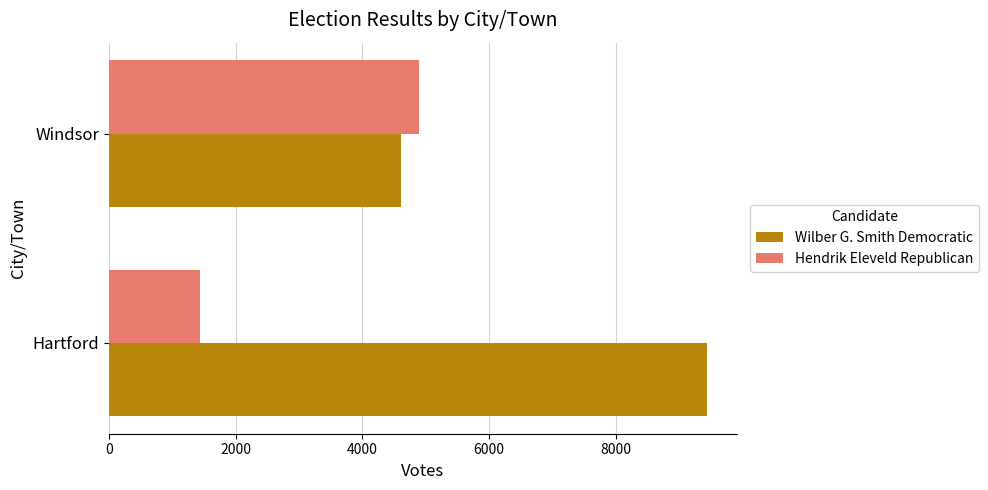

Read the Hendrik Eleveld Republican value at Windsor, to the nearest 50.

4900